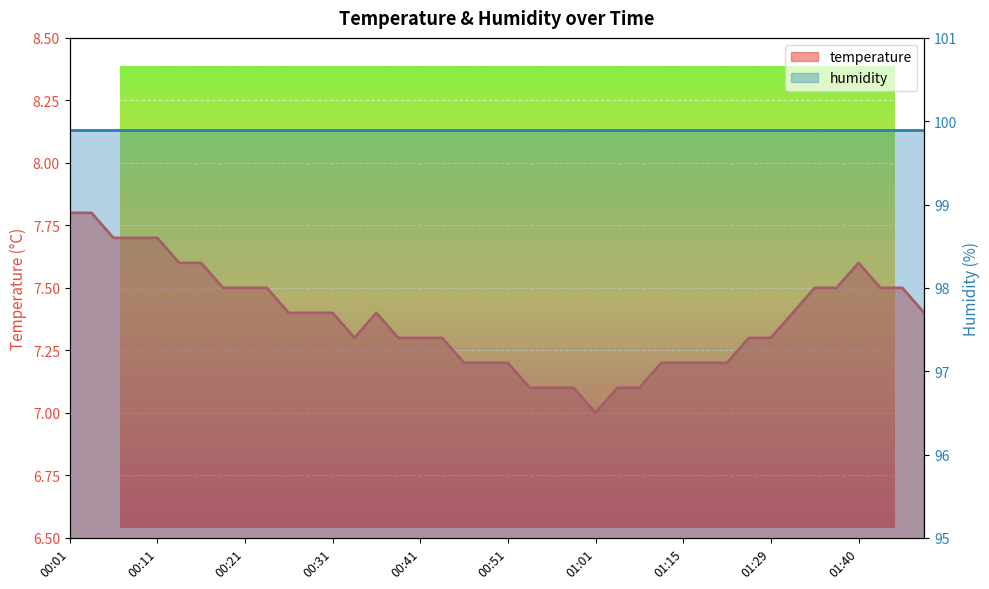

Reading left to right, extract all data points from this chart.

7.8	7.8	7.7	7.7	7.7	7.6	7.6	7.5	7.5	7.5	7.4	7.4	7.4	7.3	7.4	7.3	7.3	7.3	7.2	7.2	7.2	7.1	7.1	7.1	7.0	7.1	7.1	7.2	7.2	7.2	7.2	7.3	7.3	7.4	7.5	7.5	7.6	7.5	7.5	7.4